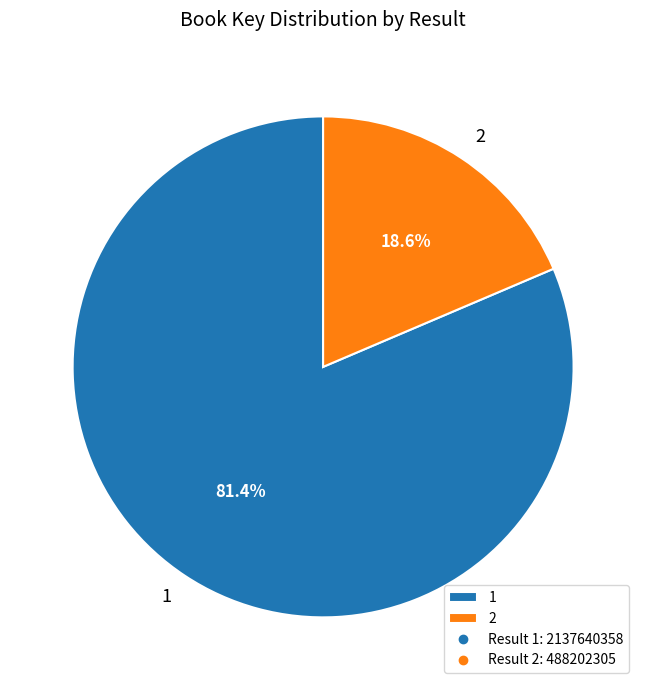

What percentage do 1 and 2 together represent?

100.0%